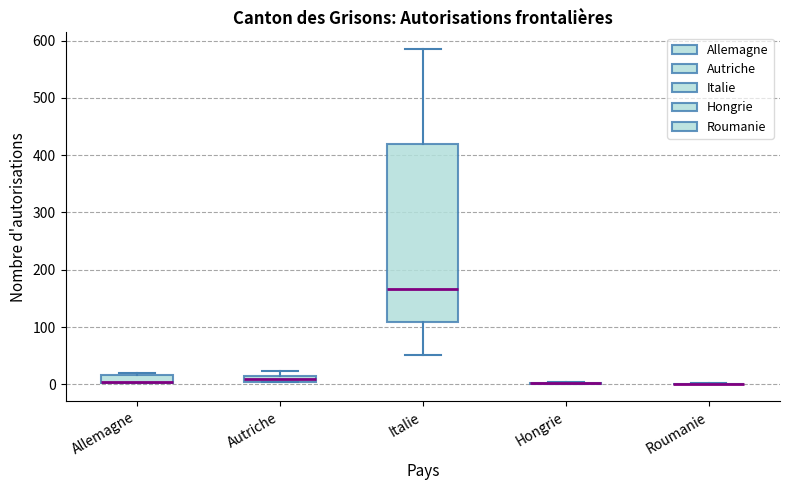

Which box is the tallest, from its lower edge to its upper edge?

Italie